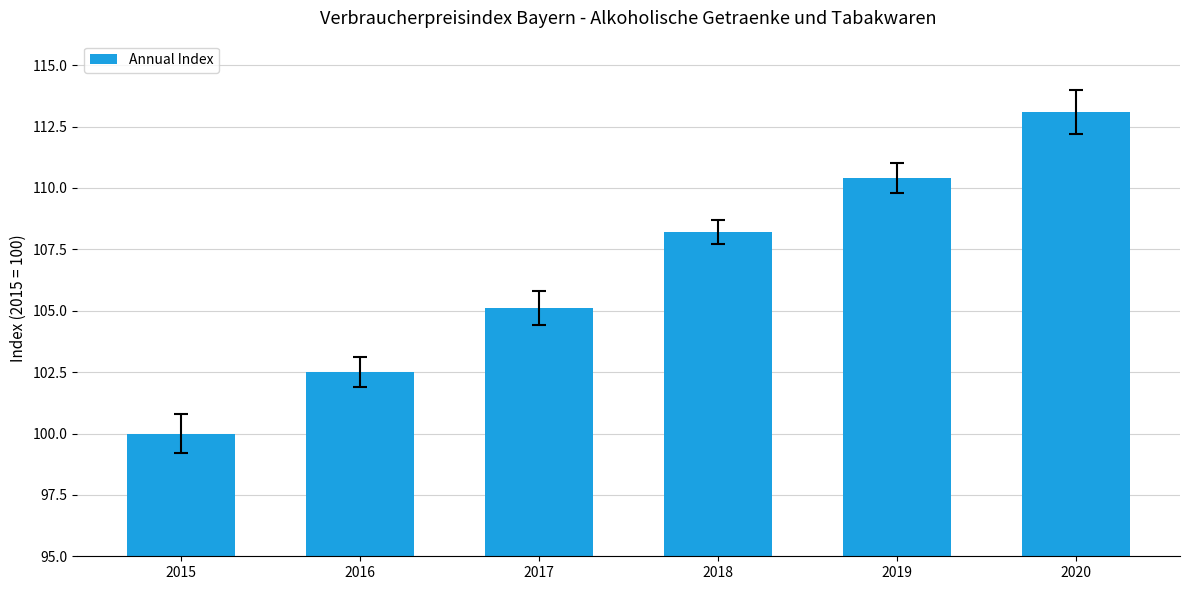

Between 2015 and 2017, which is larger?

2017